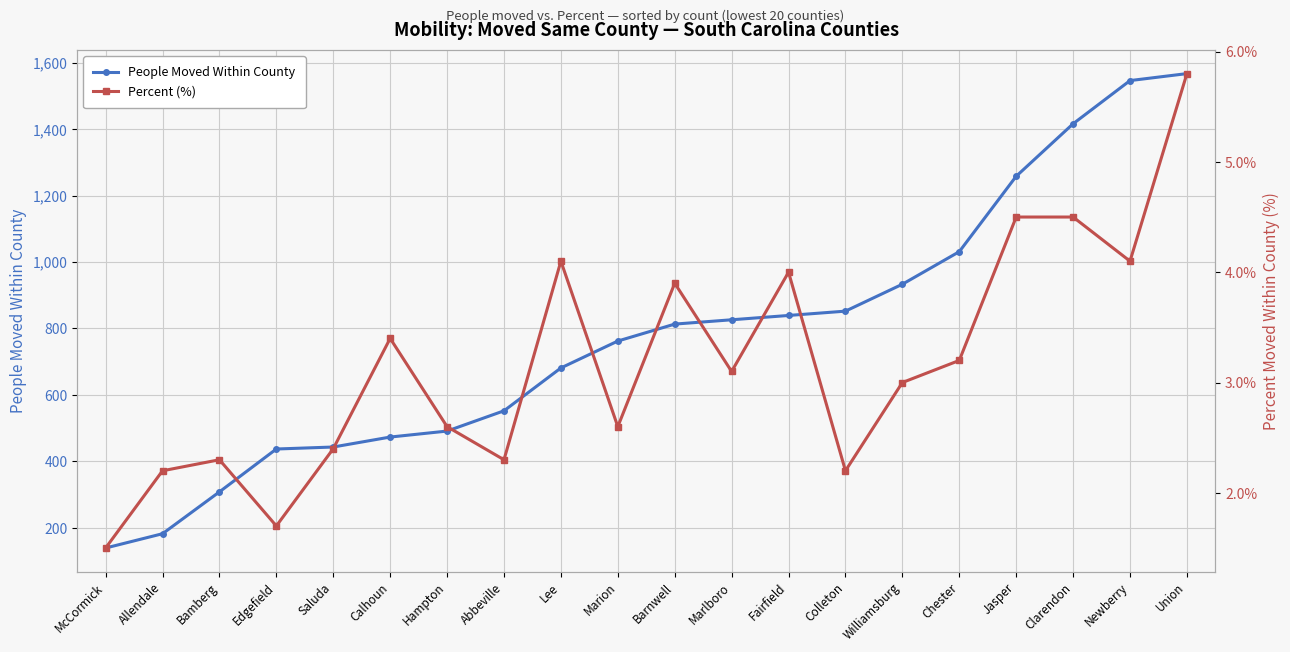

How many values in the Percent (%) series exceed 3?

10